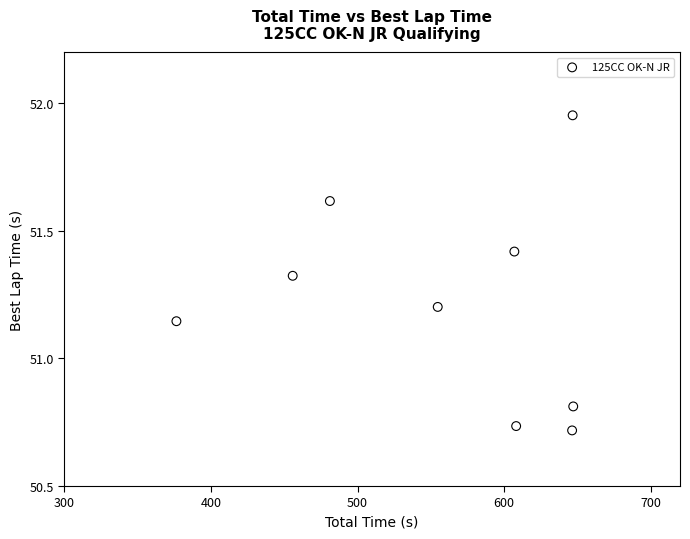

What is the average X value?

558.2